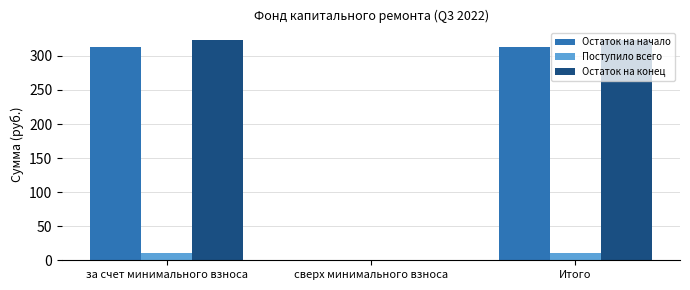

Which series changed the most between сверх минимального взноса and Итого?

Остаток на конец